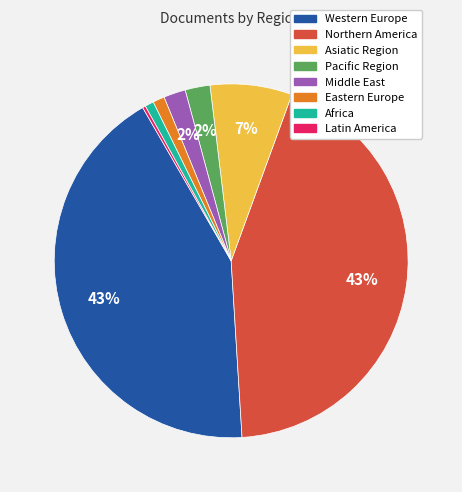

To the nearest percent, what percentage of the pie is Middle East?

2%